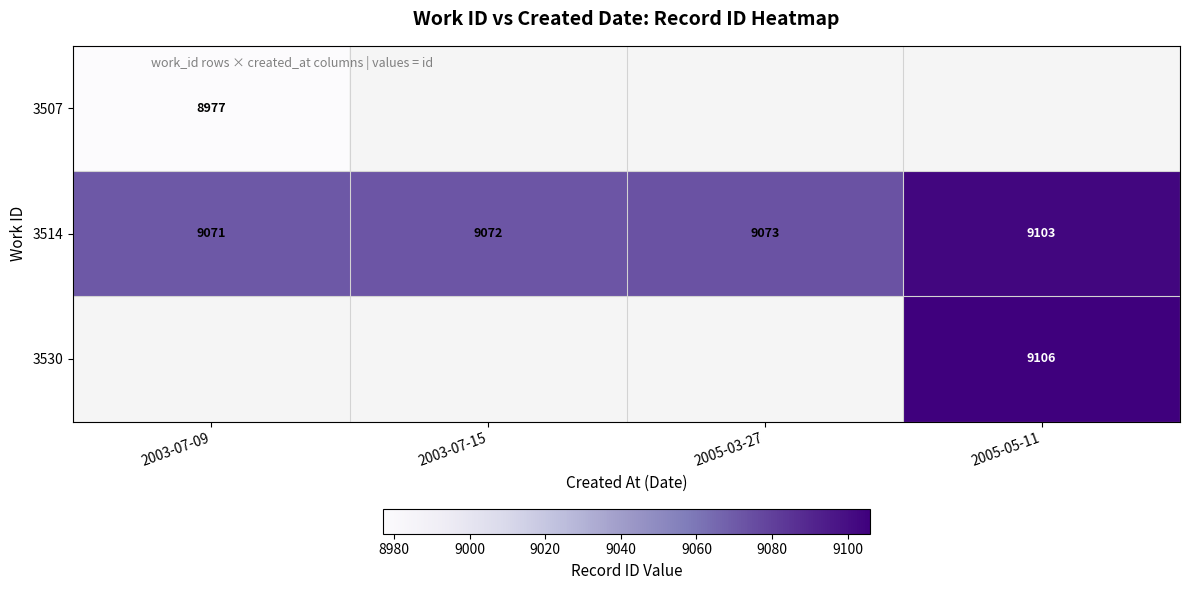

What is the average value of the 3514 series?

9080